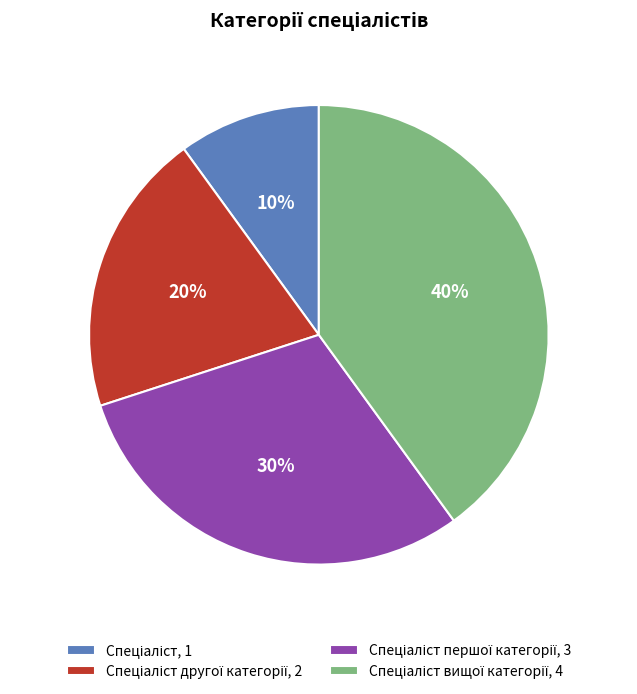

To the nearest percent, what is the average slice percentage?

25%